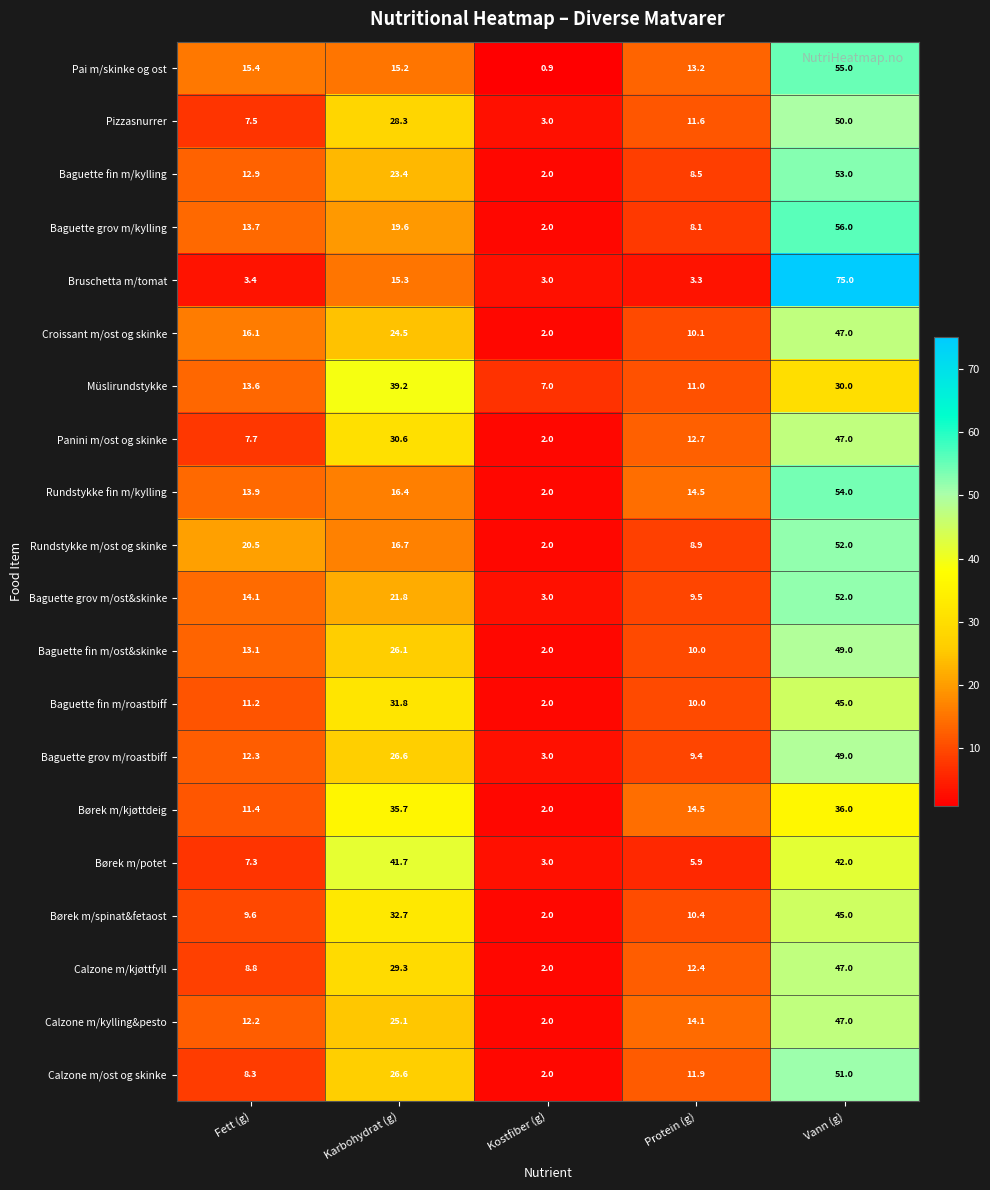

Is the value of Rundstykke m/ost og skinke at Vann (g) greater than the value of Børek m/spinat&fetaost at Fett (g)?

Yes